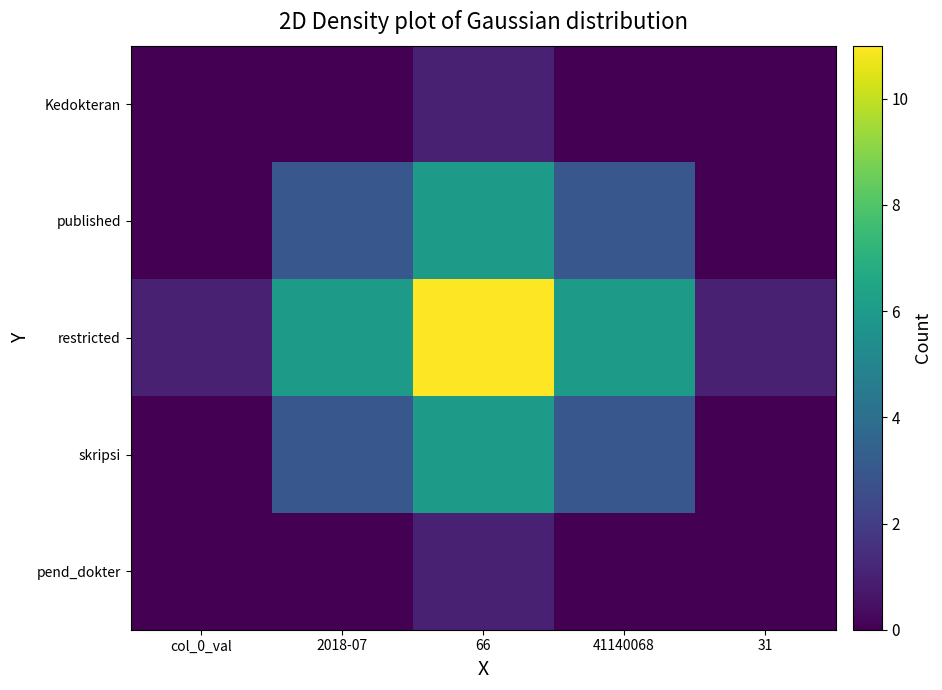

Reading left to right, extract all data points from this chart.

pend_dokter: col_0_val=0	2018-07=0	66=1	41140068=0	31=0
skripsi: col_0_val=0	2018-07=3	66=6	41140068=3	31=0
restricted: col_0_val=1	2018-07=6	66=11	41140068=6	31=1
published: col_0_val=0	2018-07=3	66=6	41140068=3	31=0
Kedokteran: col_0_val=0	2018-07=0	66=1	41140068=0	31=0